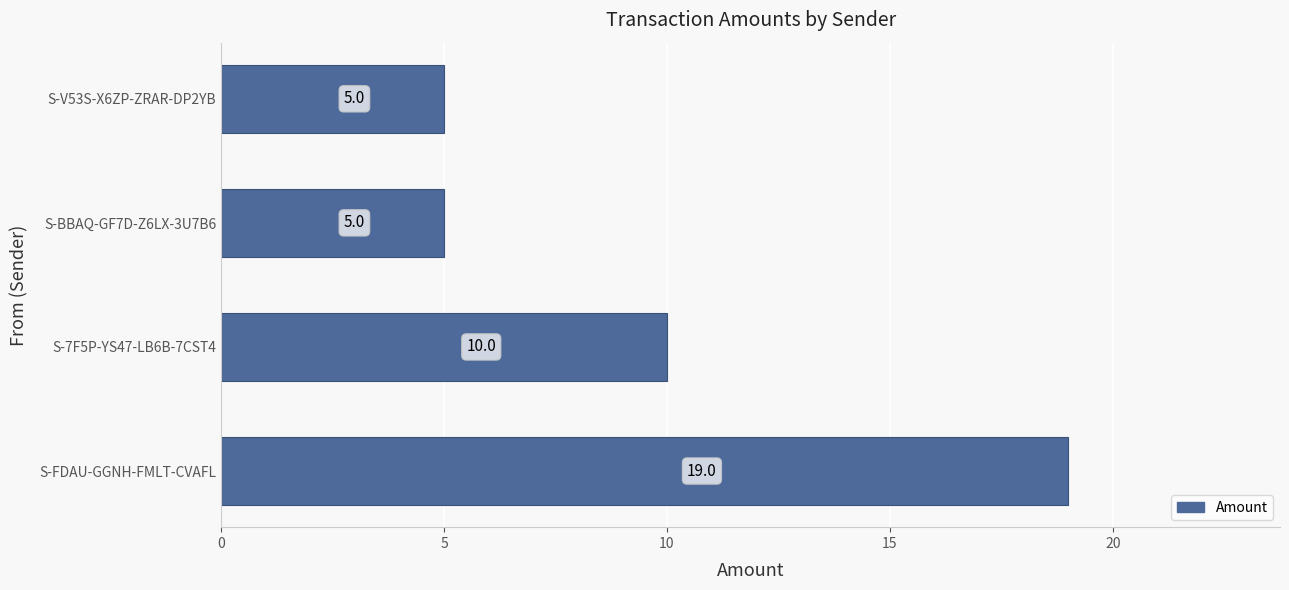

Count the values in the range 5 to 19.

4